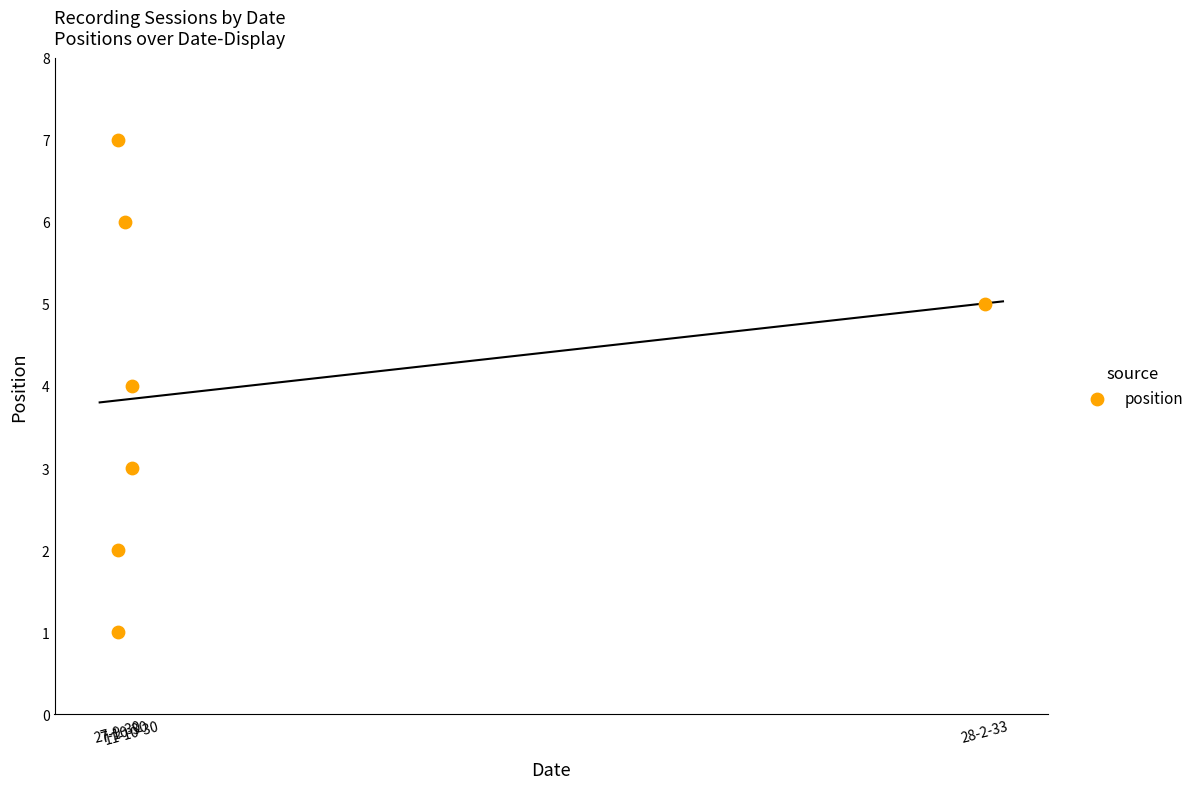

What is the range of Y values (max minus min)?

6